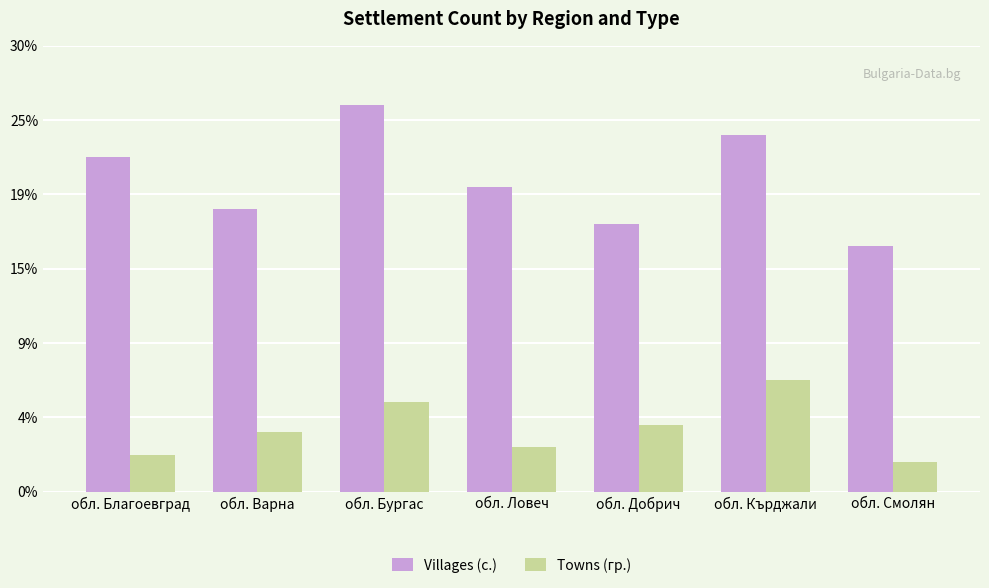

Does the chart contain stacked bars?

No